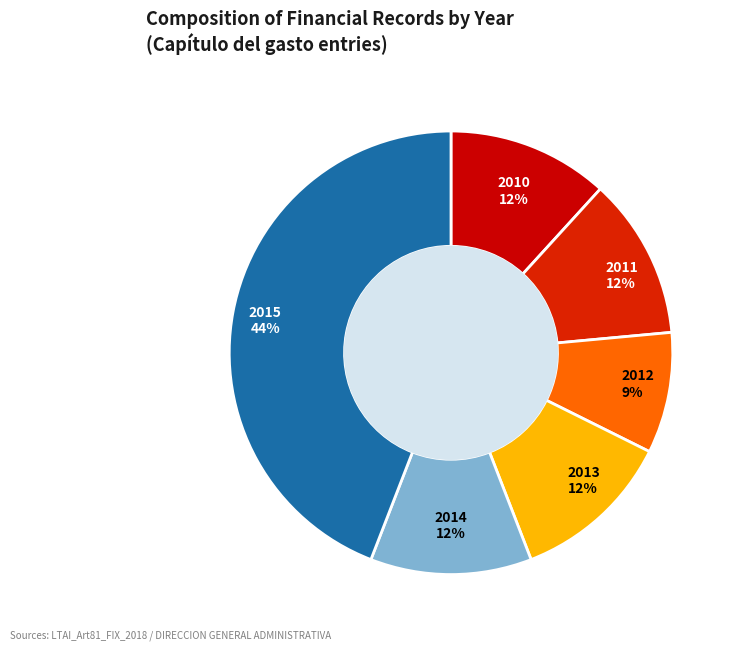

How many segments does this pie chart have?

6